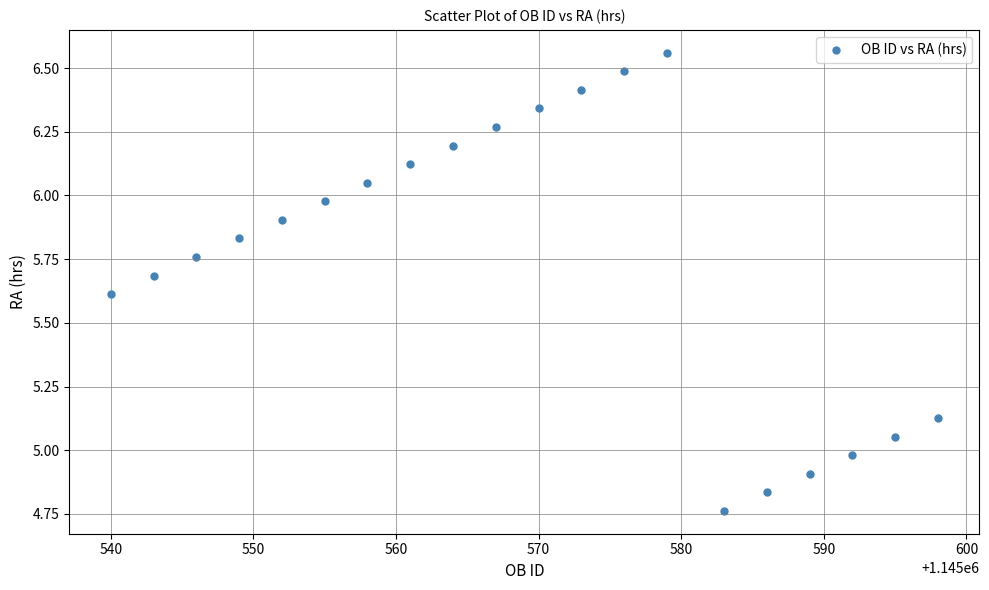

What is the range of Y values (max minus min)?

1.8